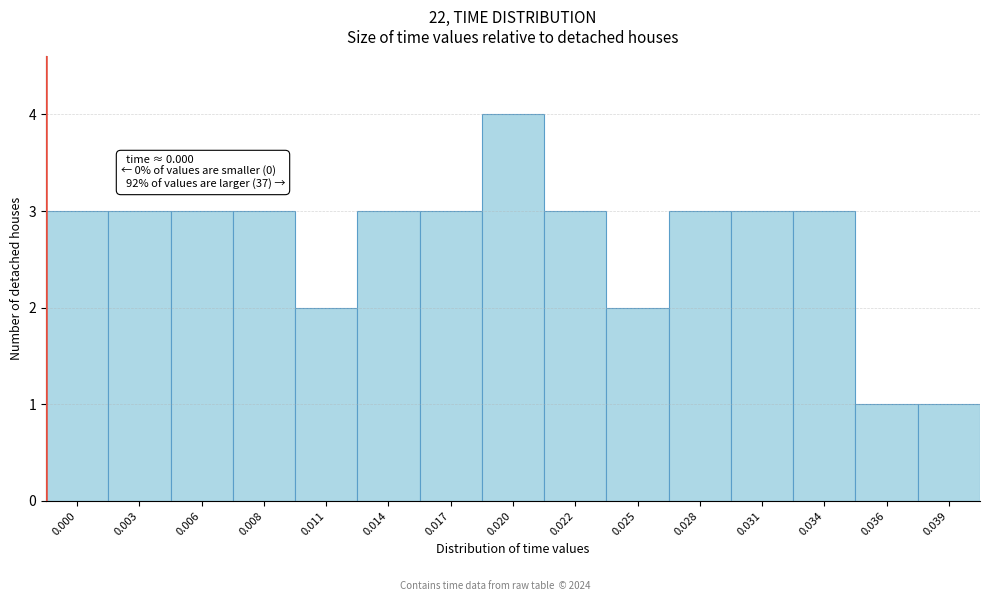

Reading left to right, transcribe all the data shown in this chart.

3	3	3	3	2	3	3	4	3	2	3	3	3	1	1